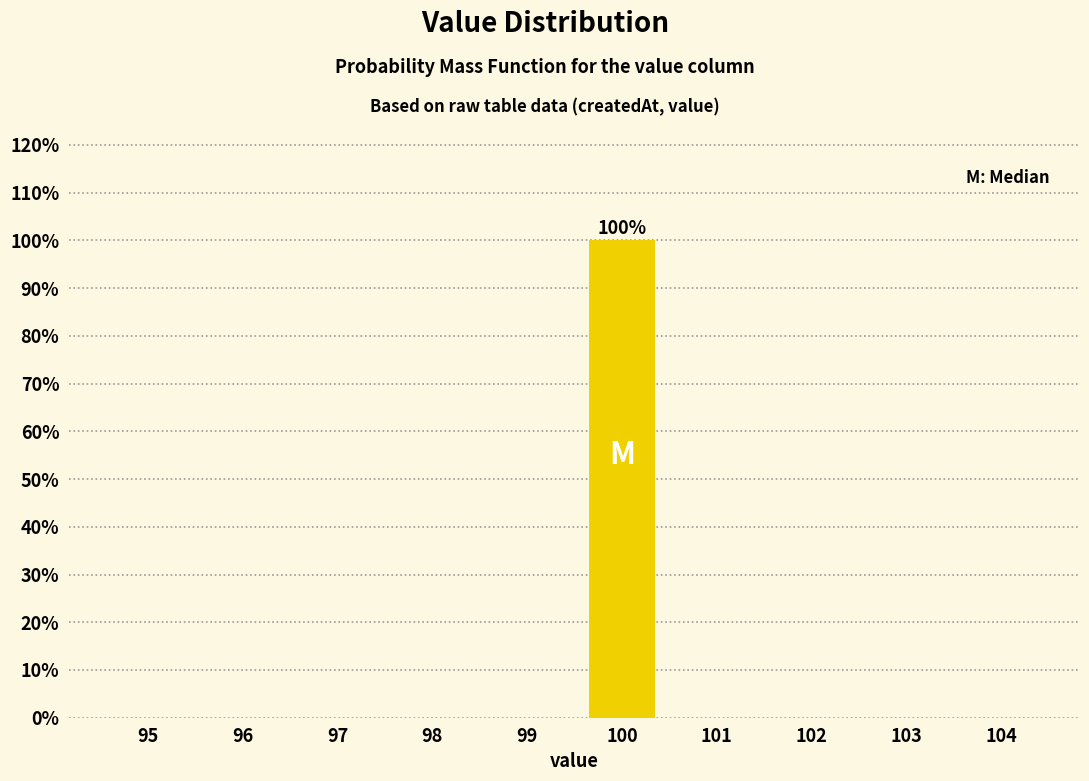

Reading right to left, what are all the values shown in this chart?

104=0	103=0	102=0	101=0	100=100	99=0	98=0	97=0	96=0	95=0